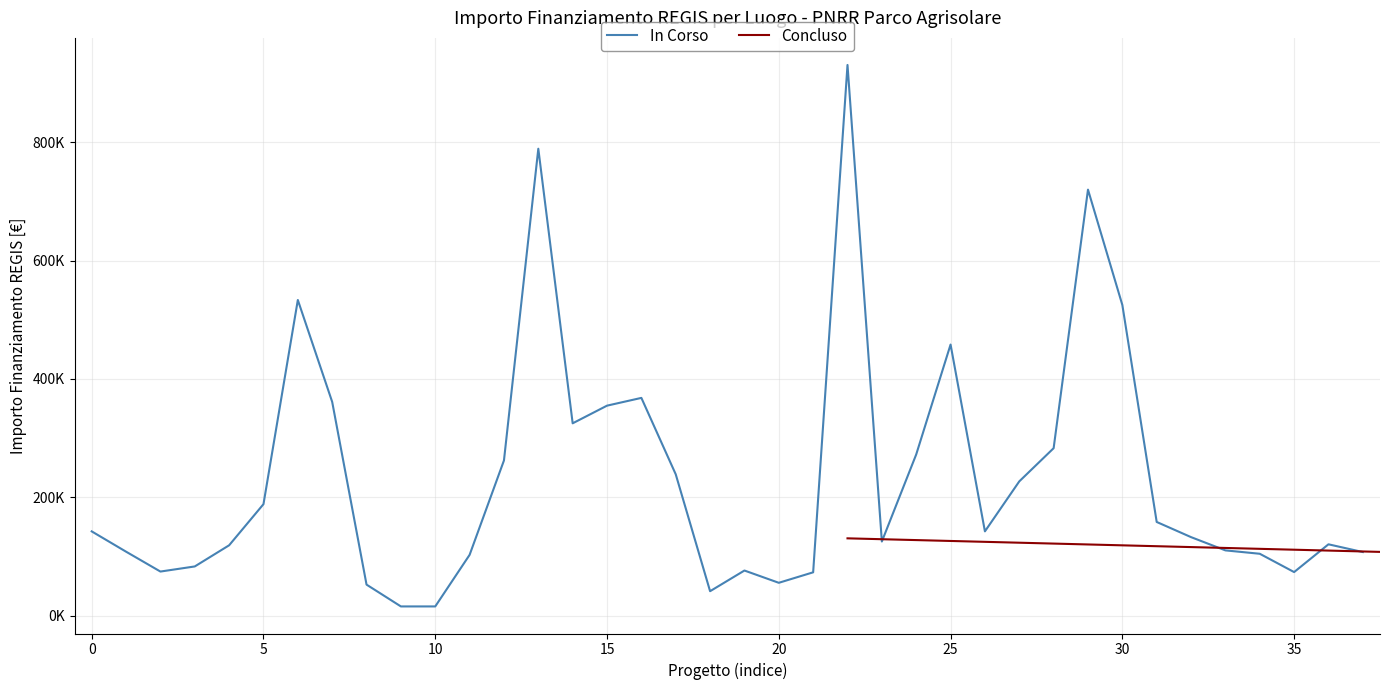

What is the difference between the second highest and minimum values?

773814.4